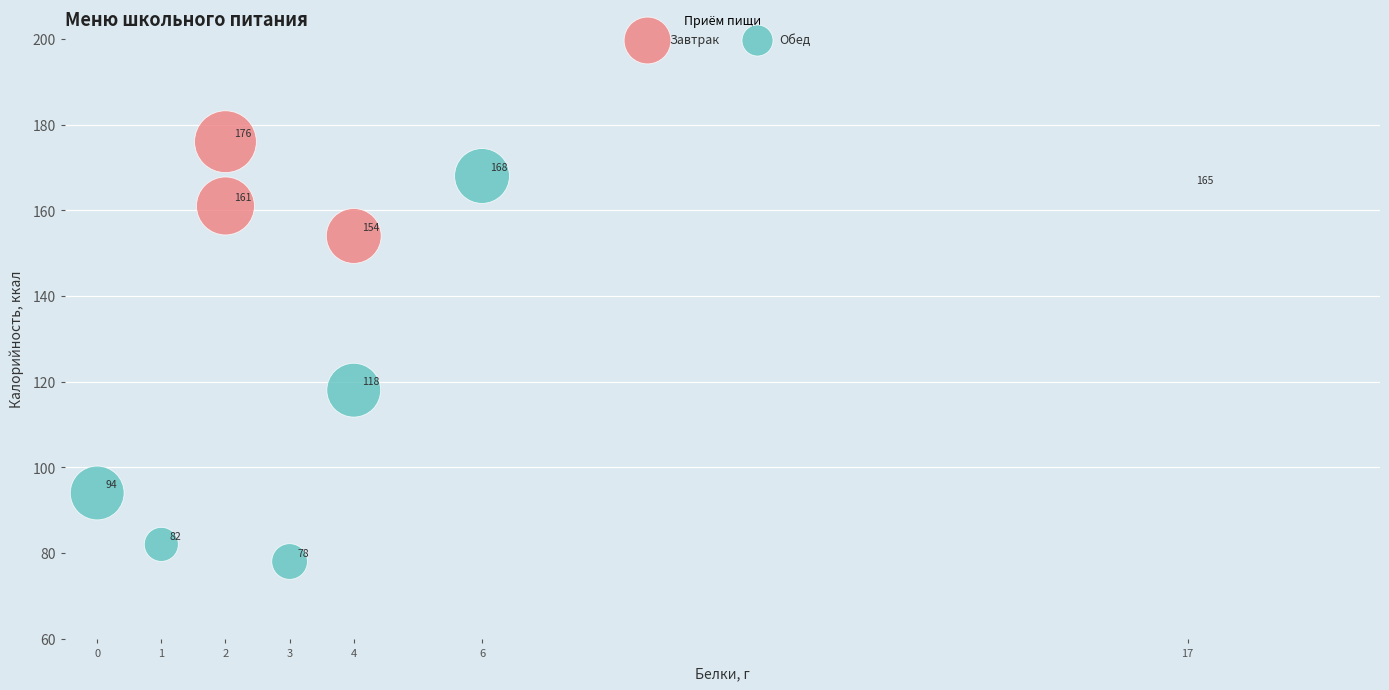

Which series has the widest spread of Y values?

Обед